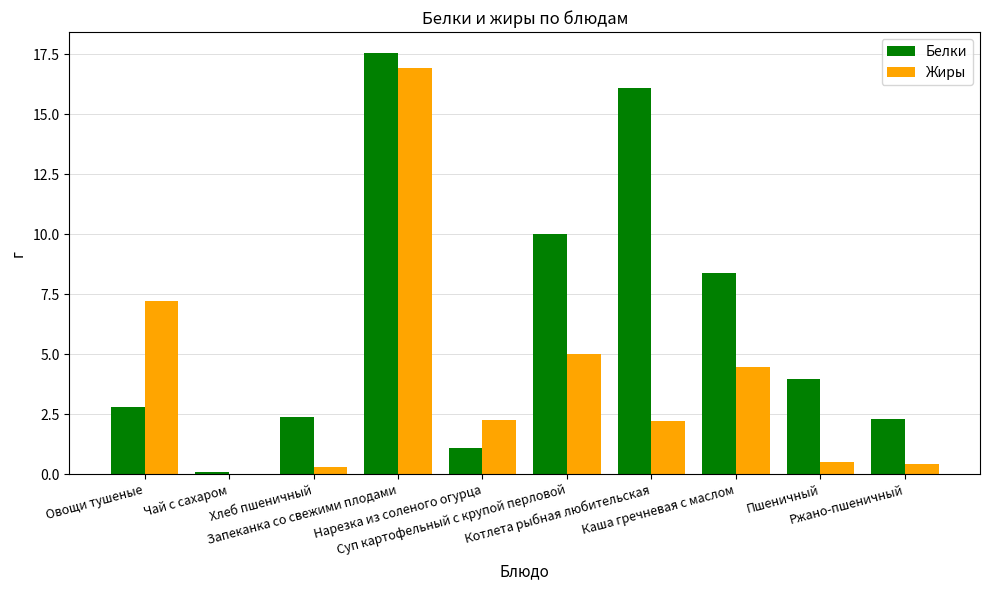

Is it true that Белки equals 15.5 at Суп картофельный с крупой перловой?

False